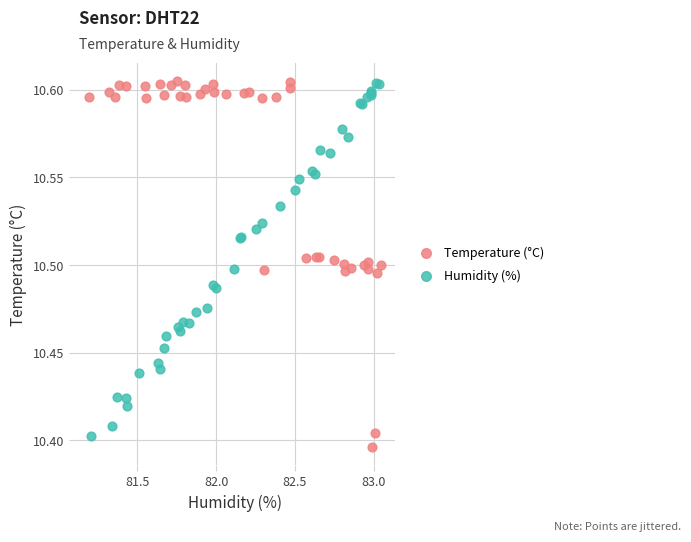

Which series reaches the minimum Y coordinate?

Temperature (°C)